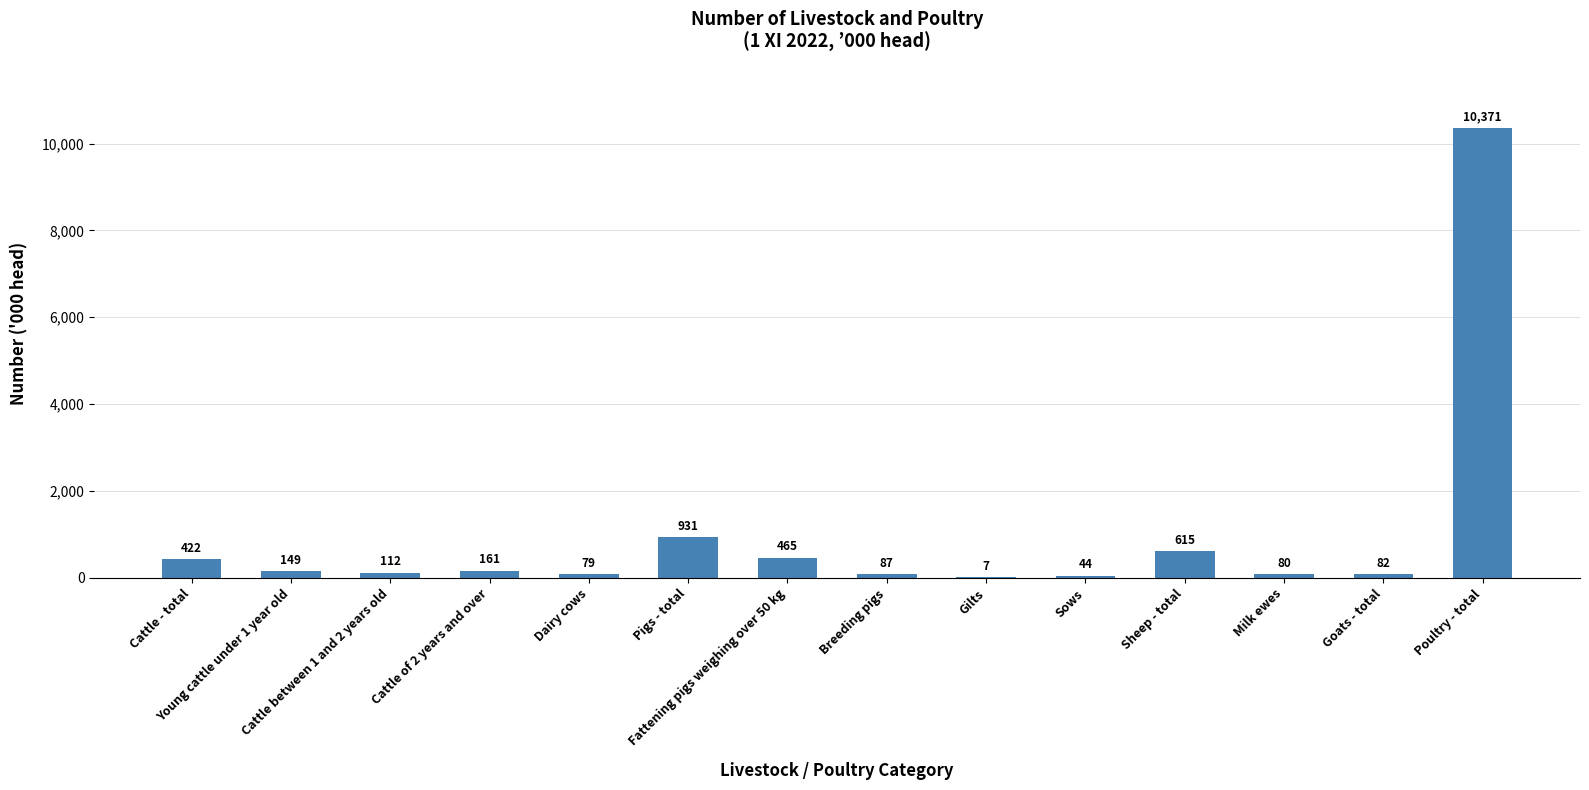

What is the greatest value displayed?

10371